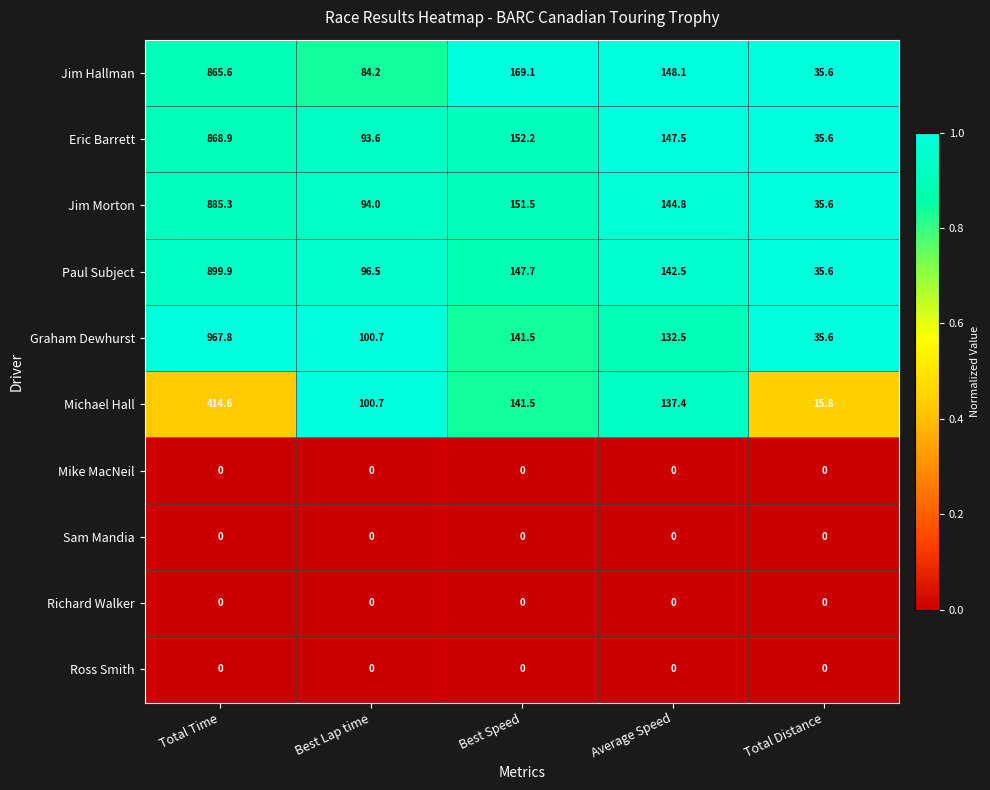

Rank the categories by Michael Hall value from highest to lowest.

Total Time, Best Speed, Average Speed, Best Lap time, Total Distance